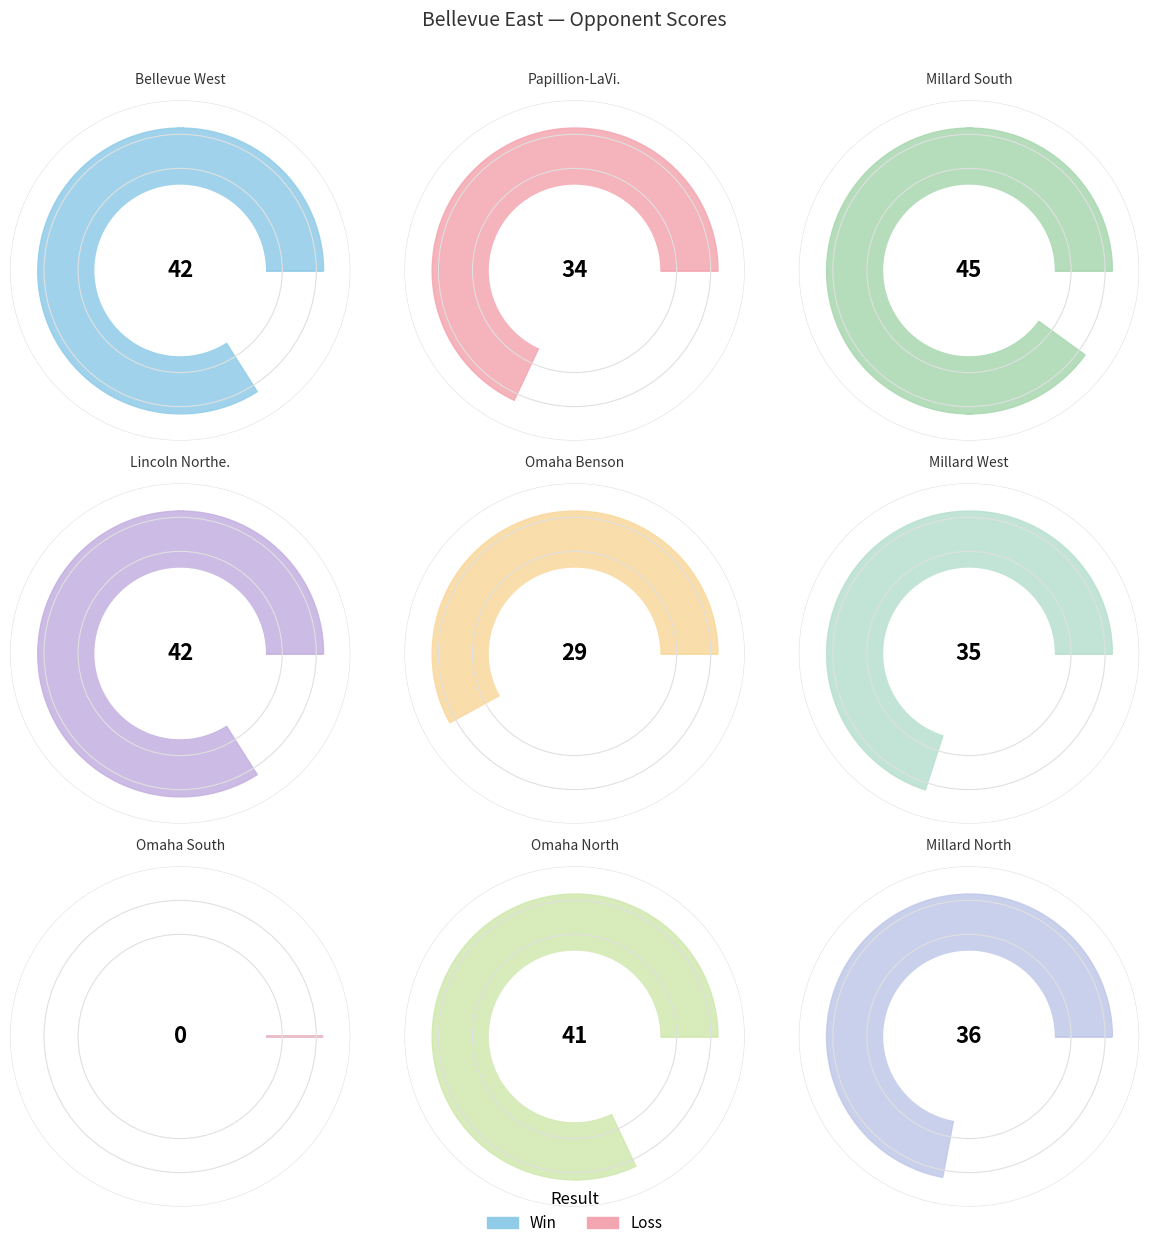

How much of the chart is everything except @ Papillion-LaVista?

88.8%